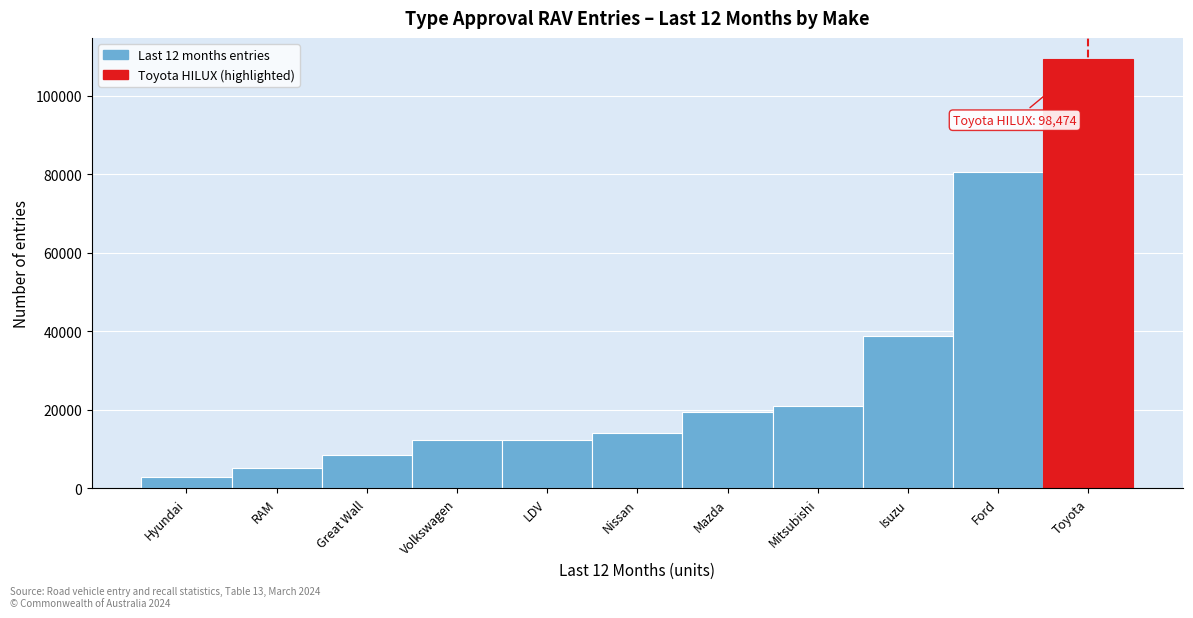

What is the average value?

29520